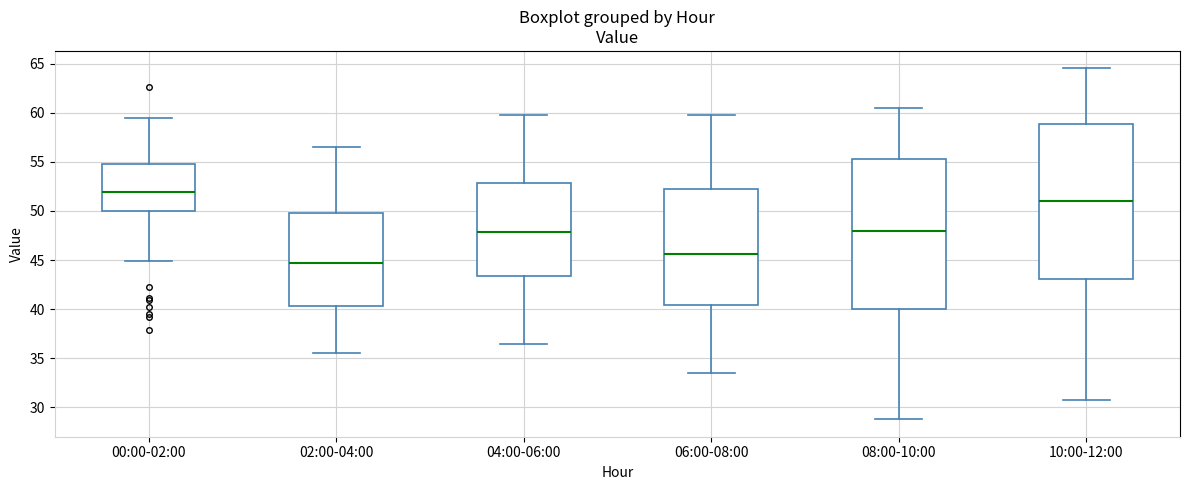

Where is the upper edge of the box for 06:00-08:00 on the y-axis? The values are not printed on the chart, so give them approximately, as read against the axis.

52.0